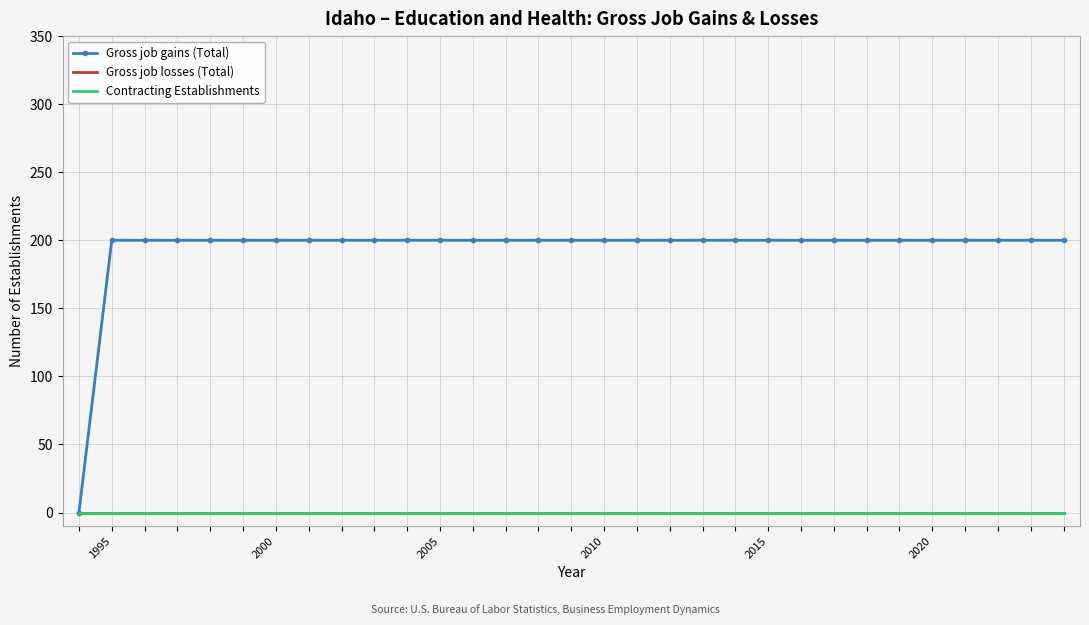

Rank the series by their maximum value, from lowest to highest.

Gross job losses (Total), Contracting Establishments, Gross job gains (Total)